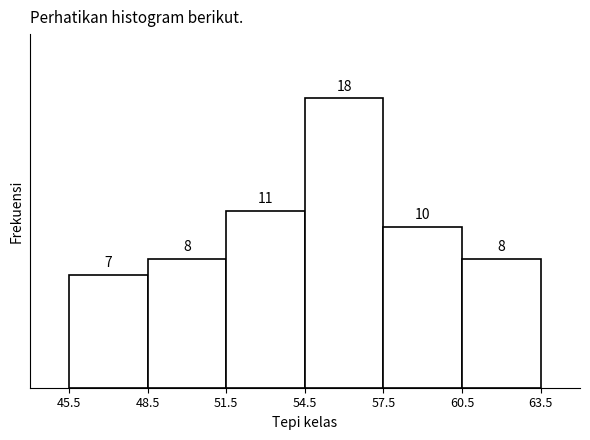

How tall is the bar that spans 51.5 to 54.5 on the x-axis?

11